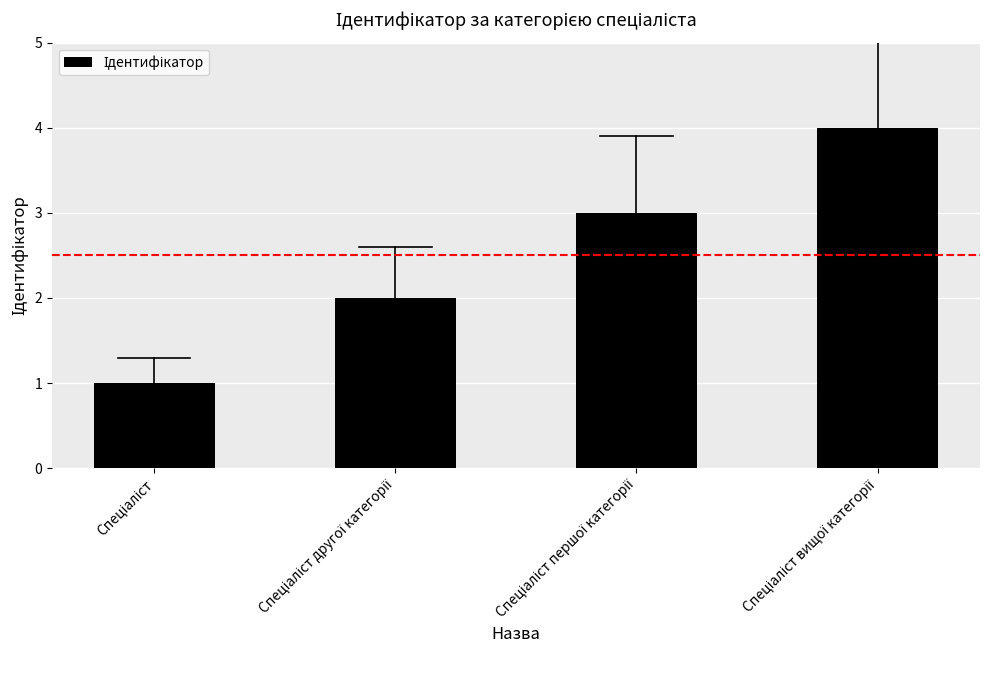

What is the maximum value shown in the chart?

4